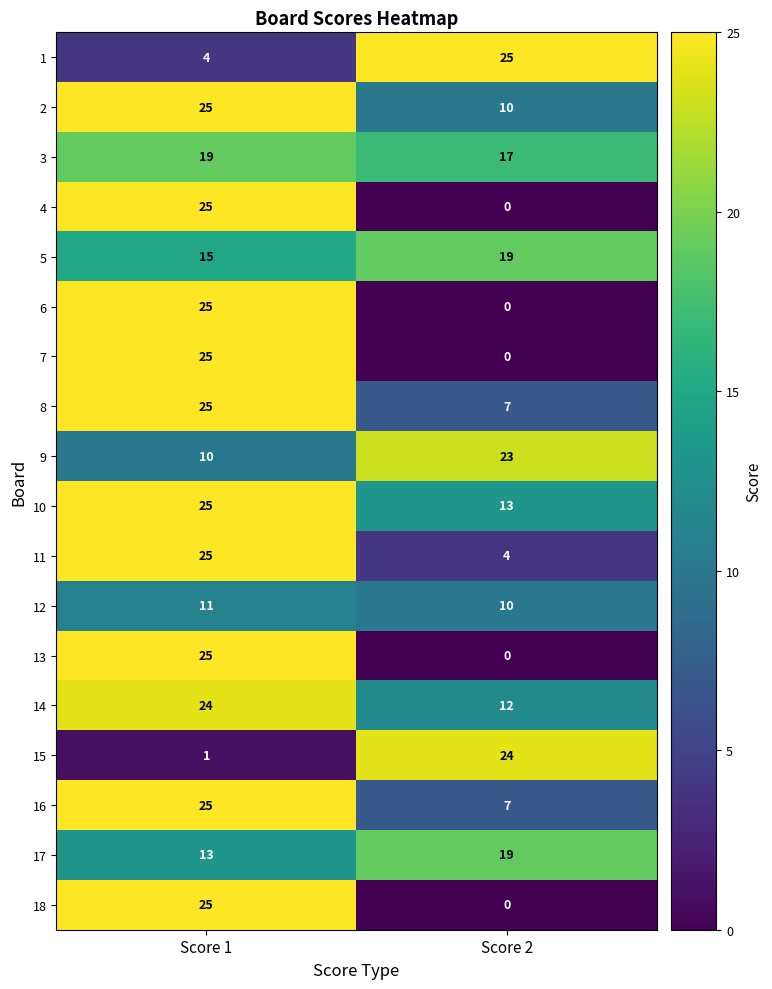

True or false: 4 has a value of 44 at Score 1.

False